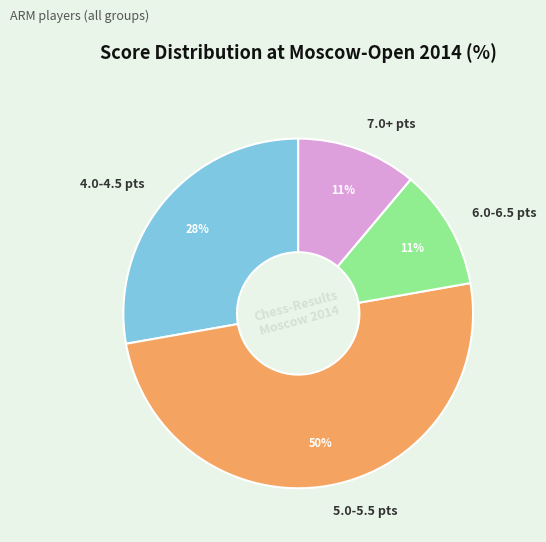

Approximately how many times larger is the value at 5.0-5.5 pts compared to 7.0+ pts?

4.5